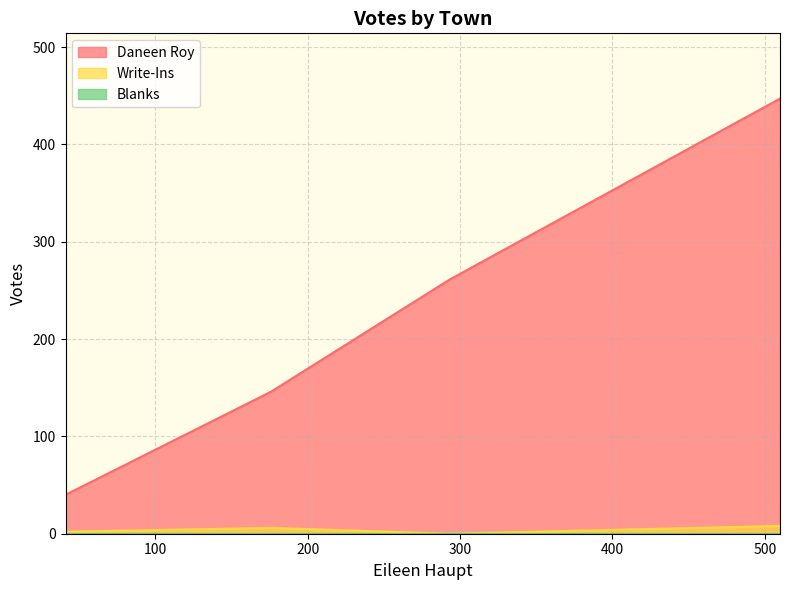

At how many categories does at least one series exceed 200?

2